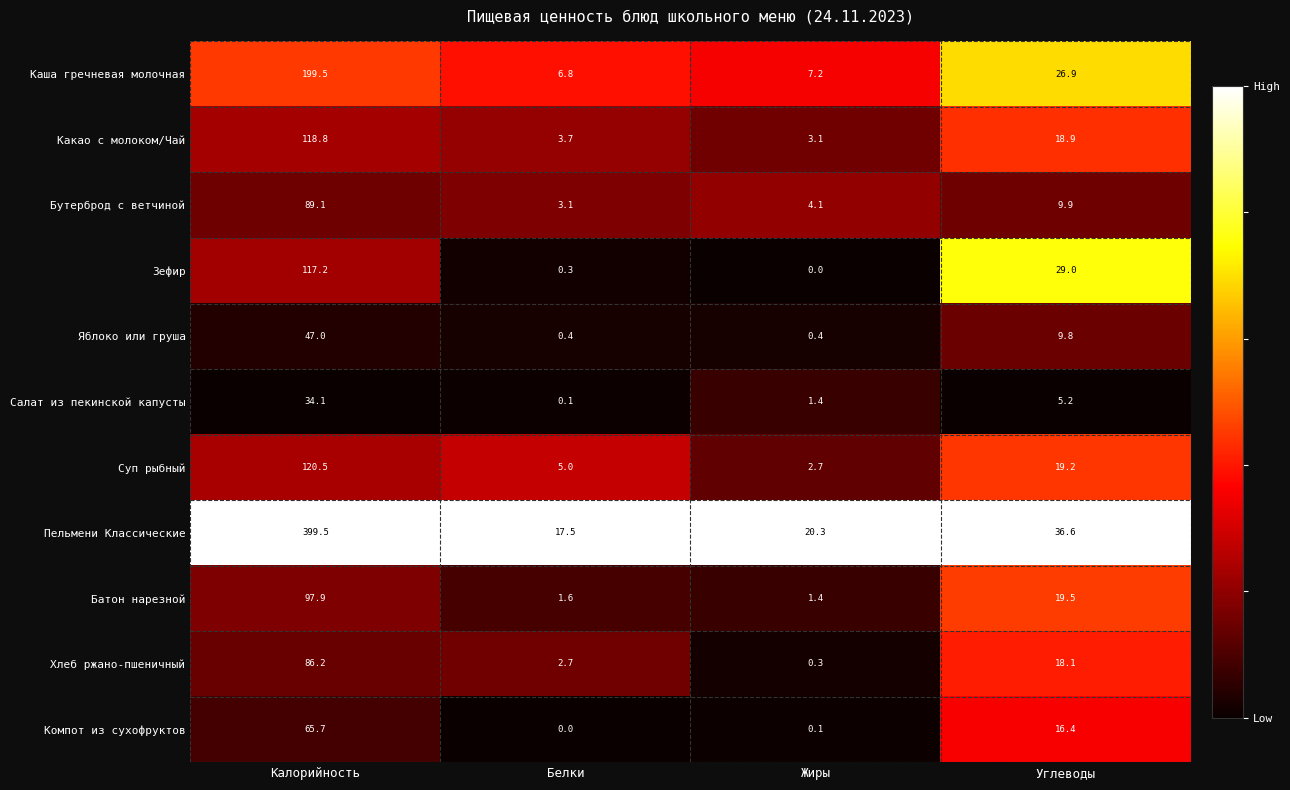

Which series has the largest total across all categories?

Пельмени Классические